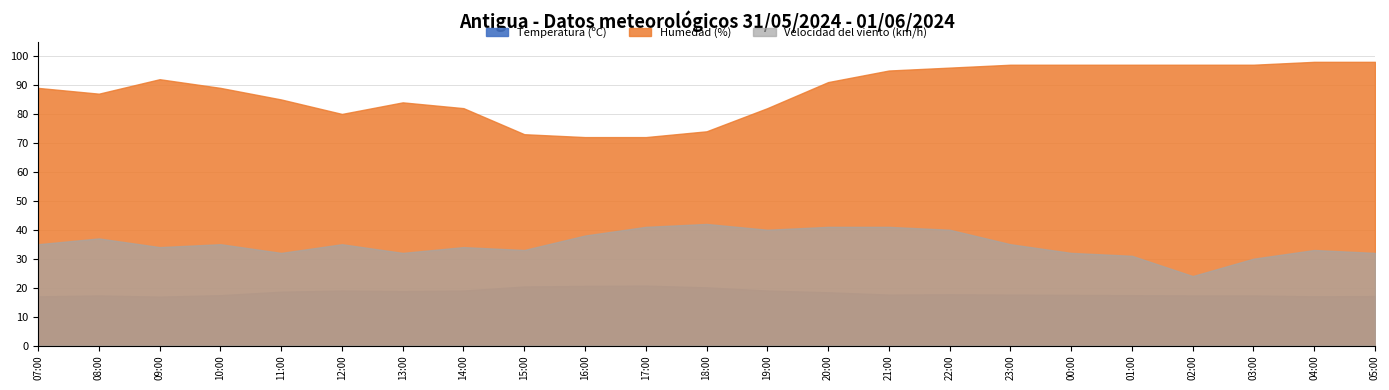

What is the label of the 17th point from the left?

23:00